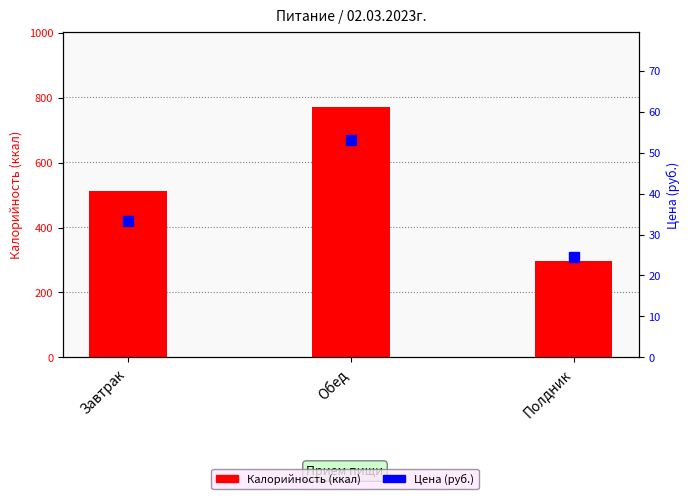

Is the value of Цена (руб.) at Завтрак greater than the value of Калорийность (ккал) at Обед?

No